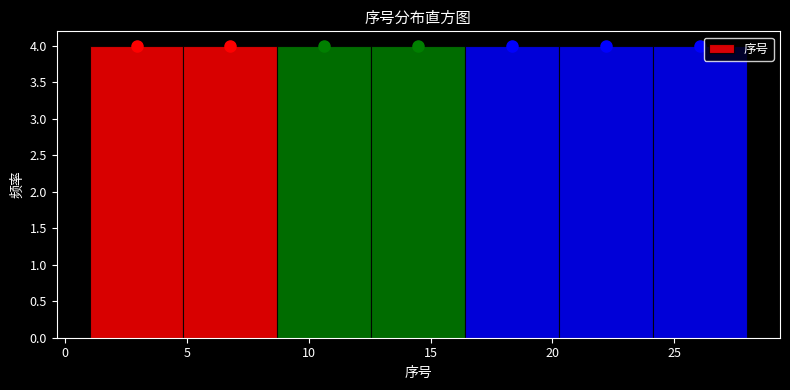

Reading left to right, list every bar in this chart as the range it spans on the x-axis followed by its height. Neither the bar edges nor the heights are printed on the chart, so give them approximately, as read against the axes.

1.0 to 5.0: 4
5.0 to 8.5: 4
8.5 to 12.5: 4
12.5 to 16.5: 4
16.5 to 20.5: 4
20.5 to 24.0: 4
24.0 to 28.0: 4